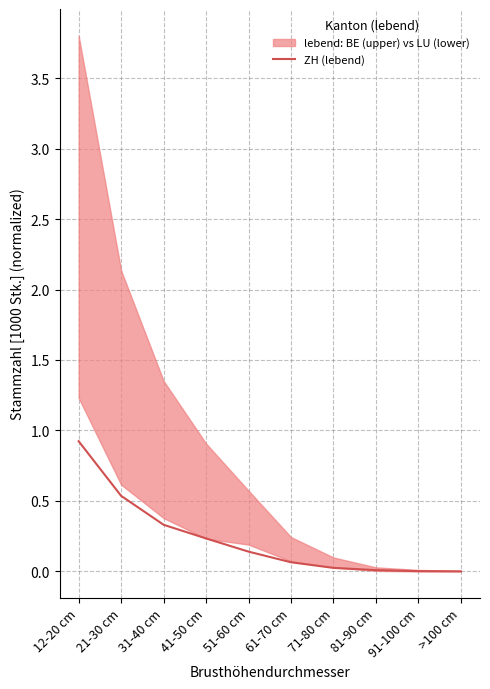

True or false: there are more than 2 points higher than both neighbors.

False